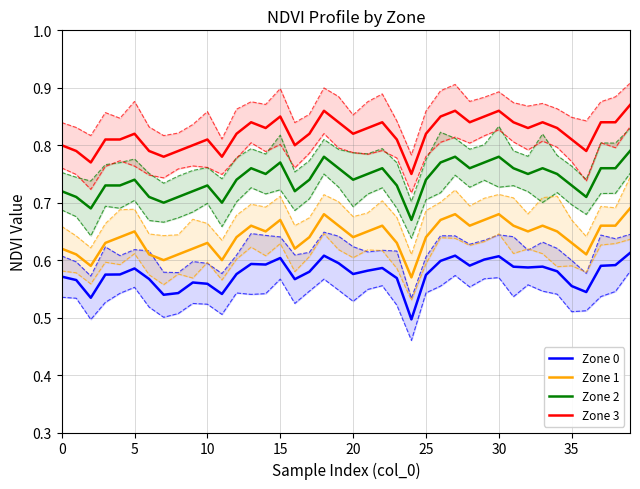

At which label does Zone 2 reach its peak?

39